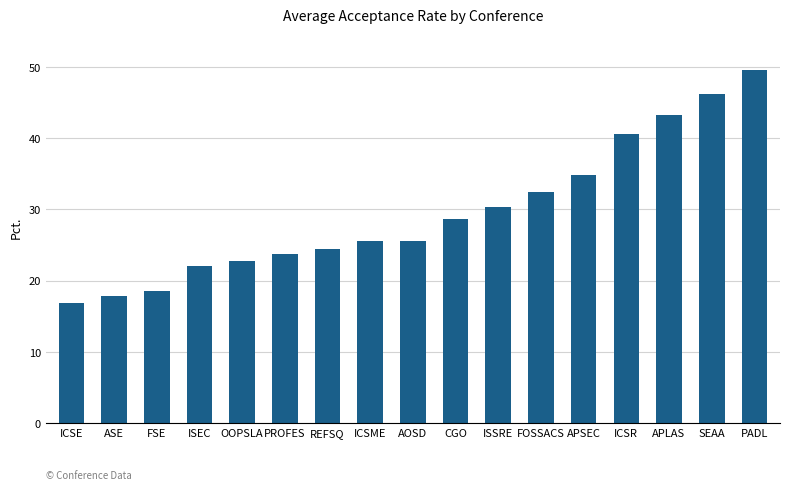

Where does the data first go above 25?

ICSME